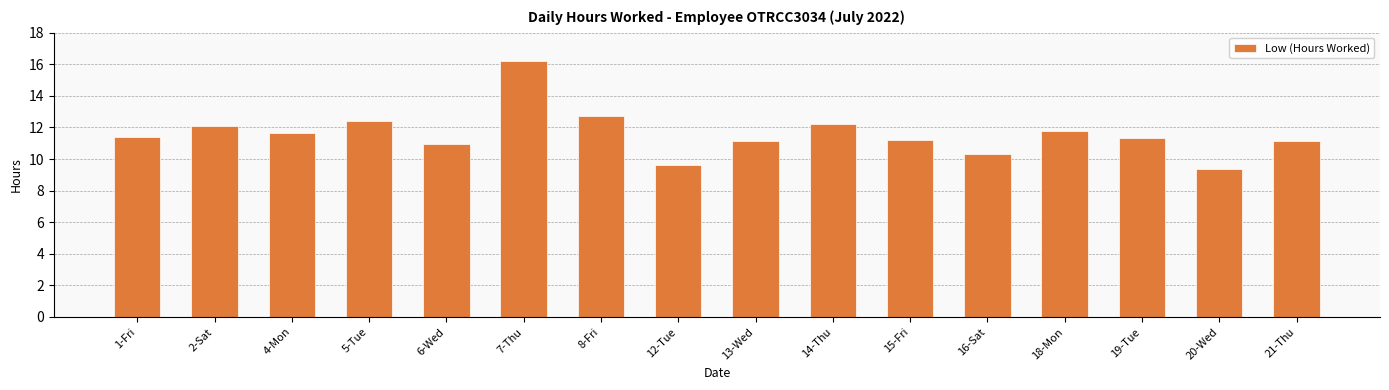

What is the value of the 15th bar from the left?

9.4